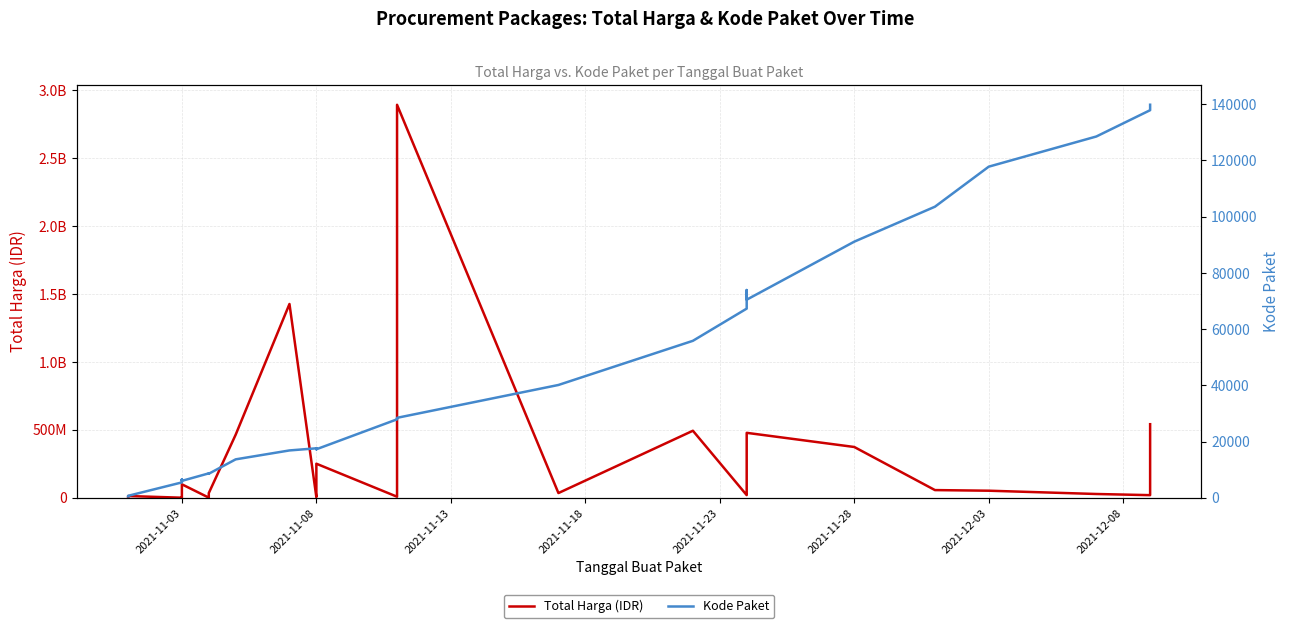

The value of Total Harga (IDR) at 2021-11-03 is 605995. True or false?

False